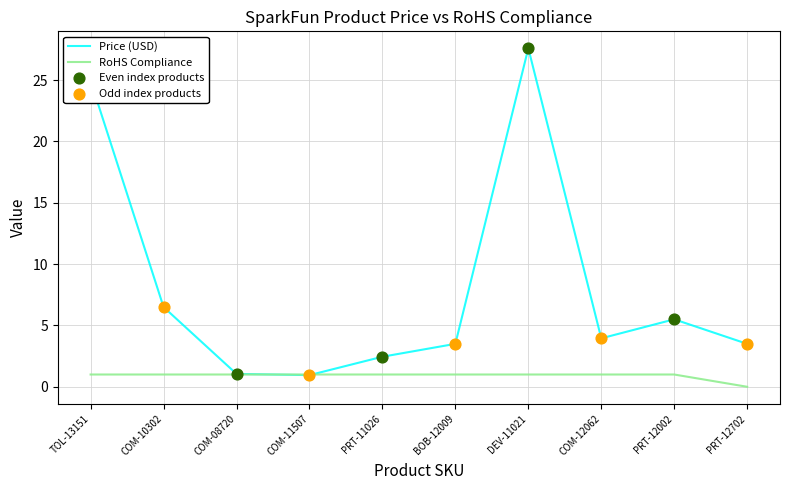

What is the maximum value shown in the chart?

27.6